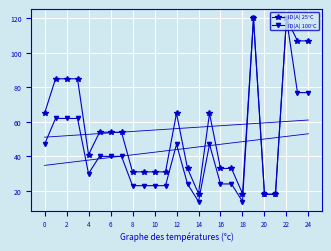

What is the difference between the maximum and minimum values in the ID(A) 25°C series?

102.0